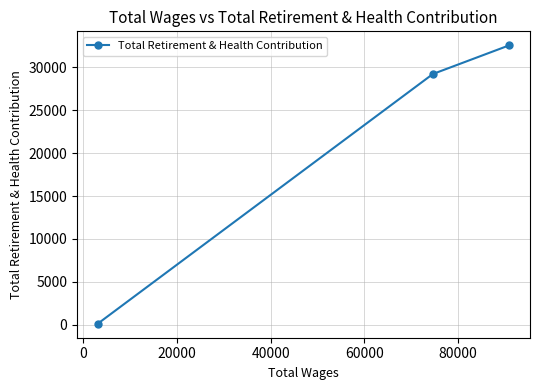

What is the greatest value displayed?

32572